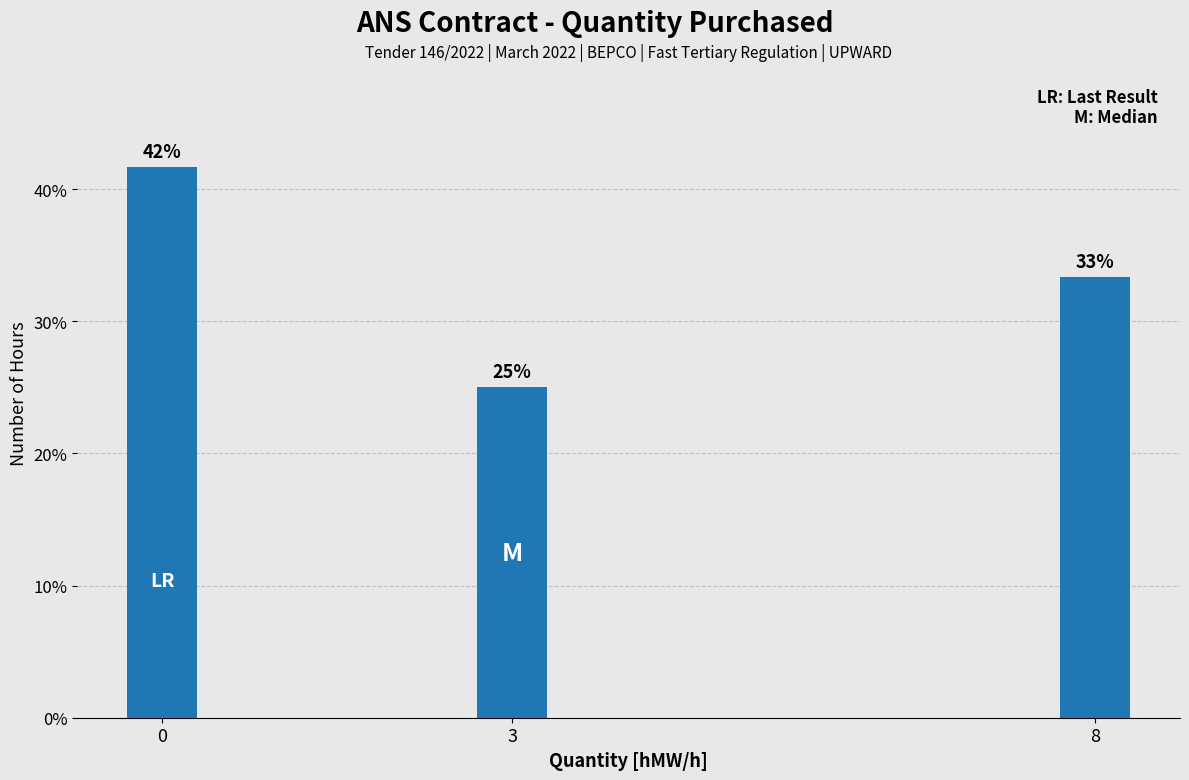

Does the chart contain any negative values?

No